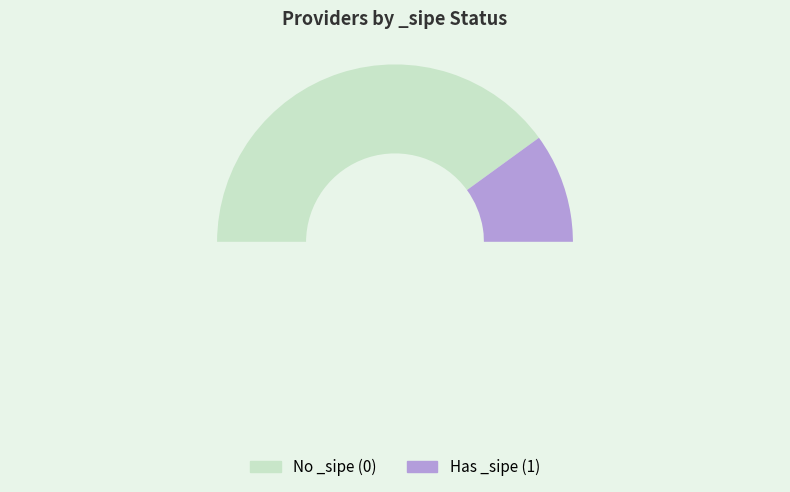

Does any single category account for the majority?

Yes